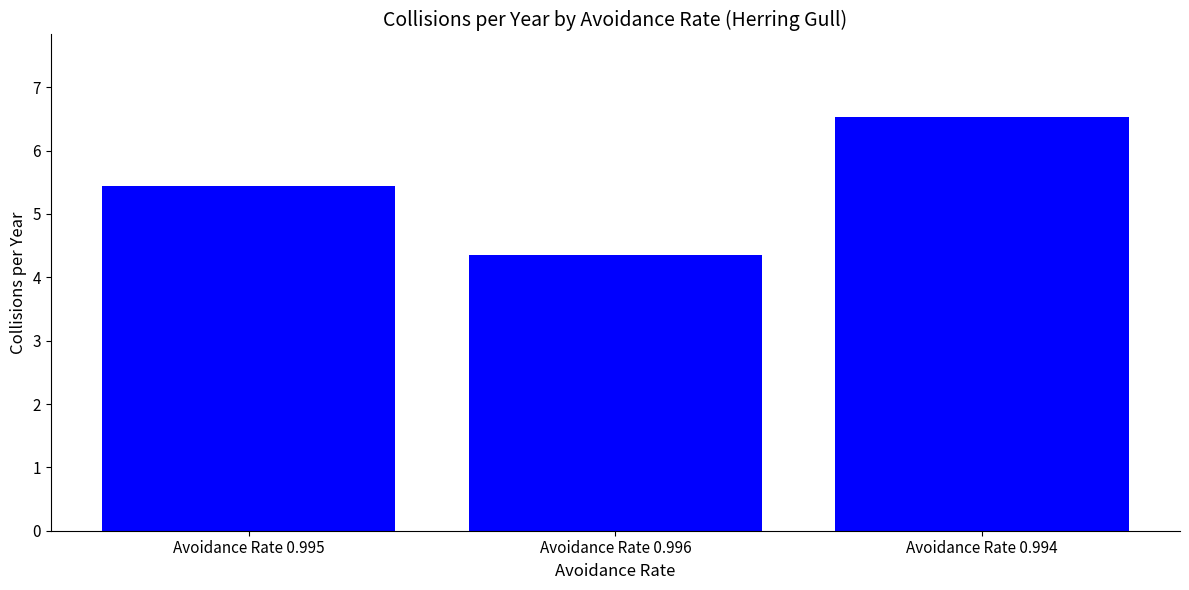

Is it true that the value at Avoidance Rate 0.995 is 5.4?

True